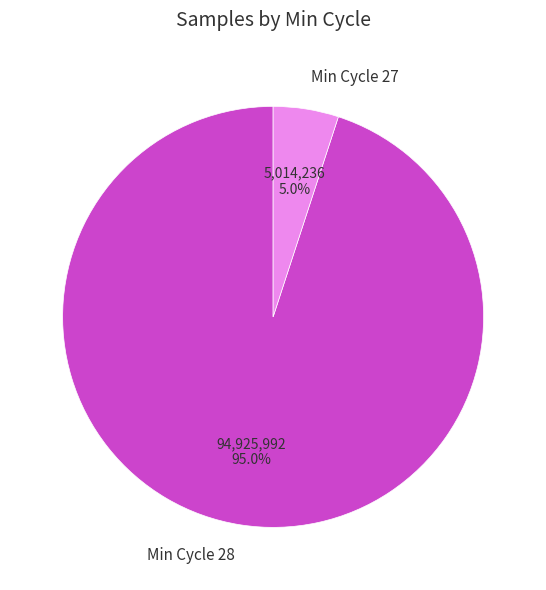

Rank the categories by value from lowest to highest.

Min Cycle 27, Min Cycle 28